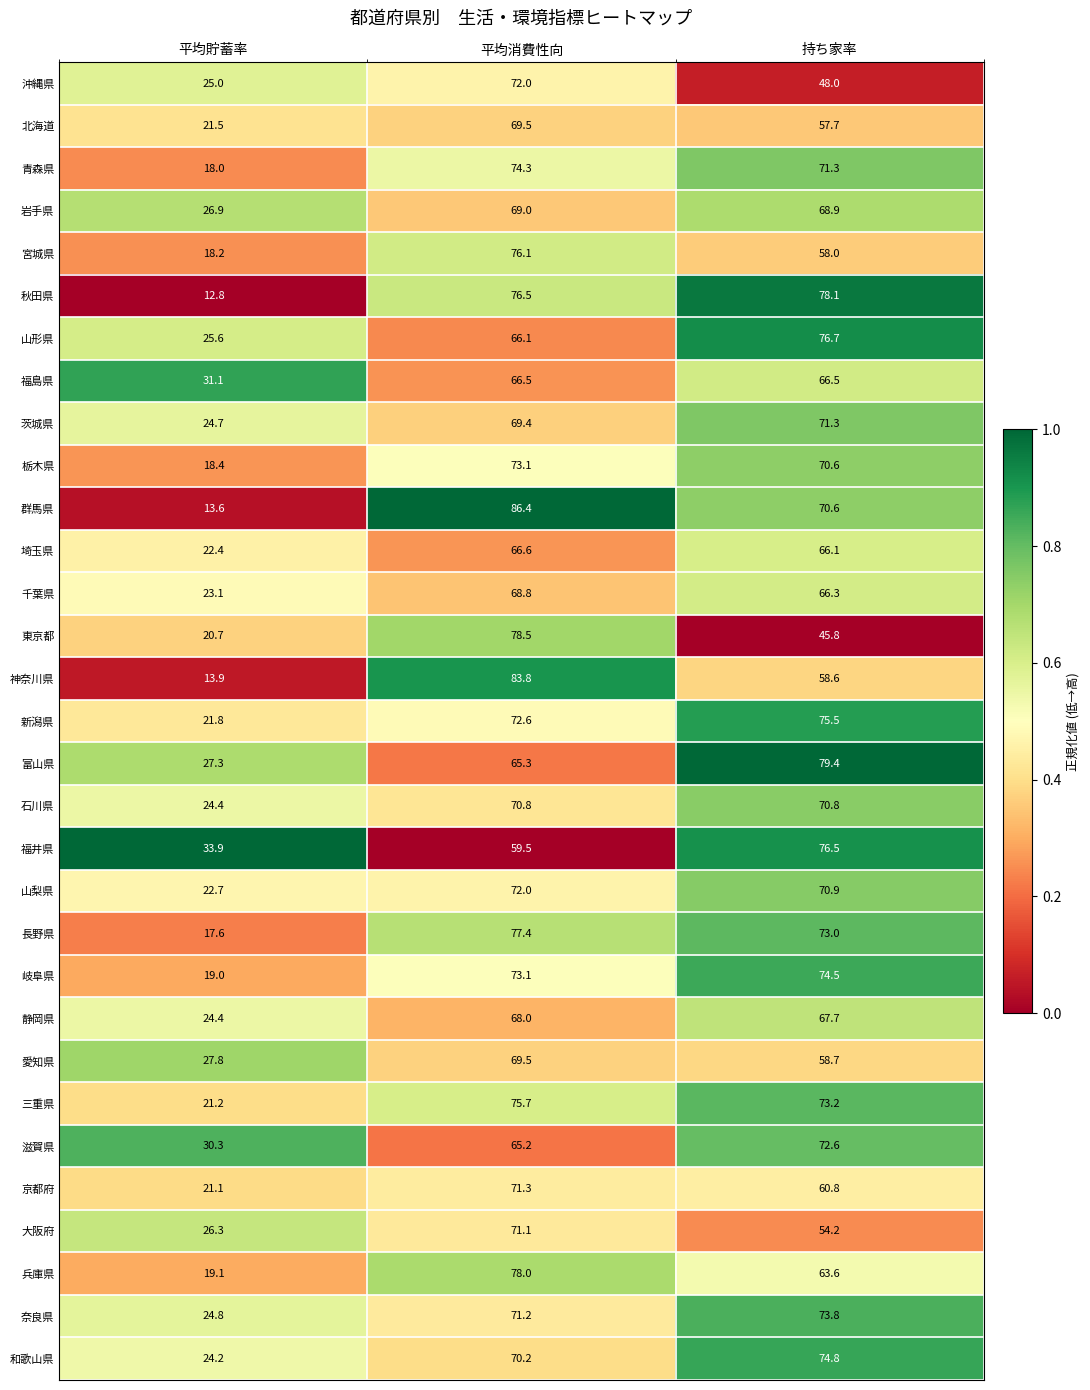

Which category has the lowest value across all series?

平均貯蓄率